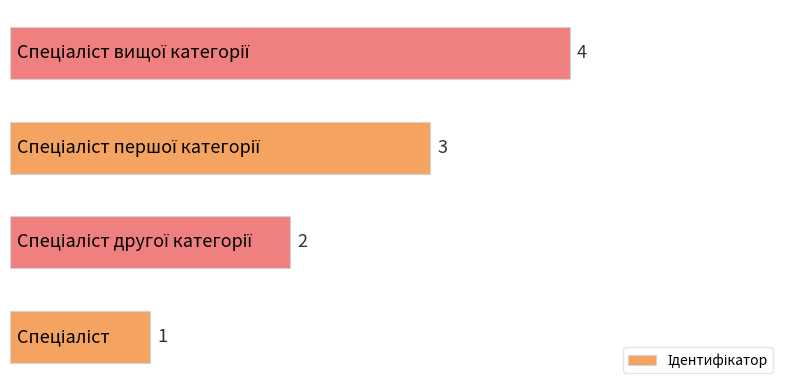

How many data points are less than 3?

2